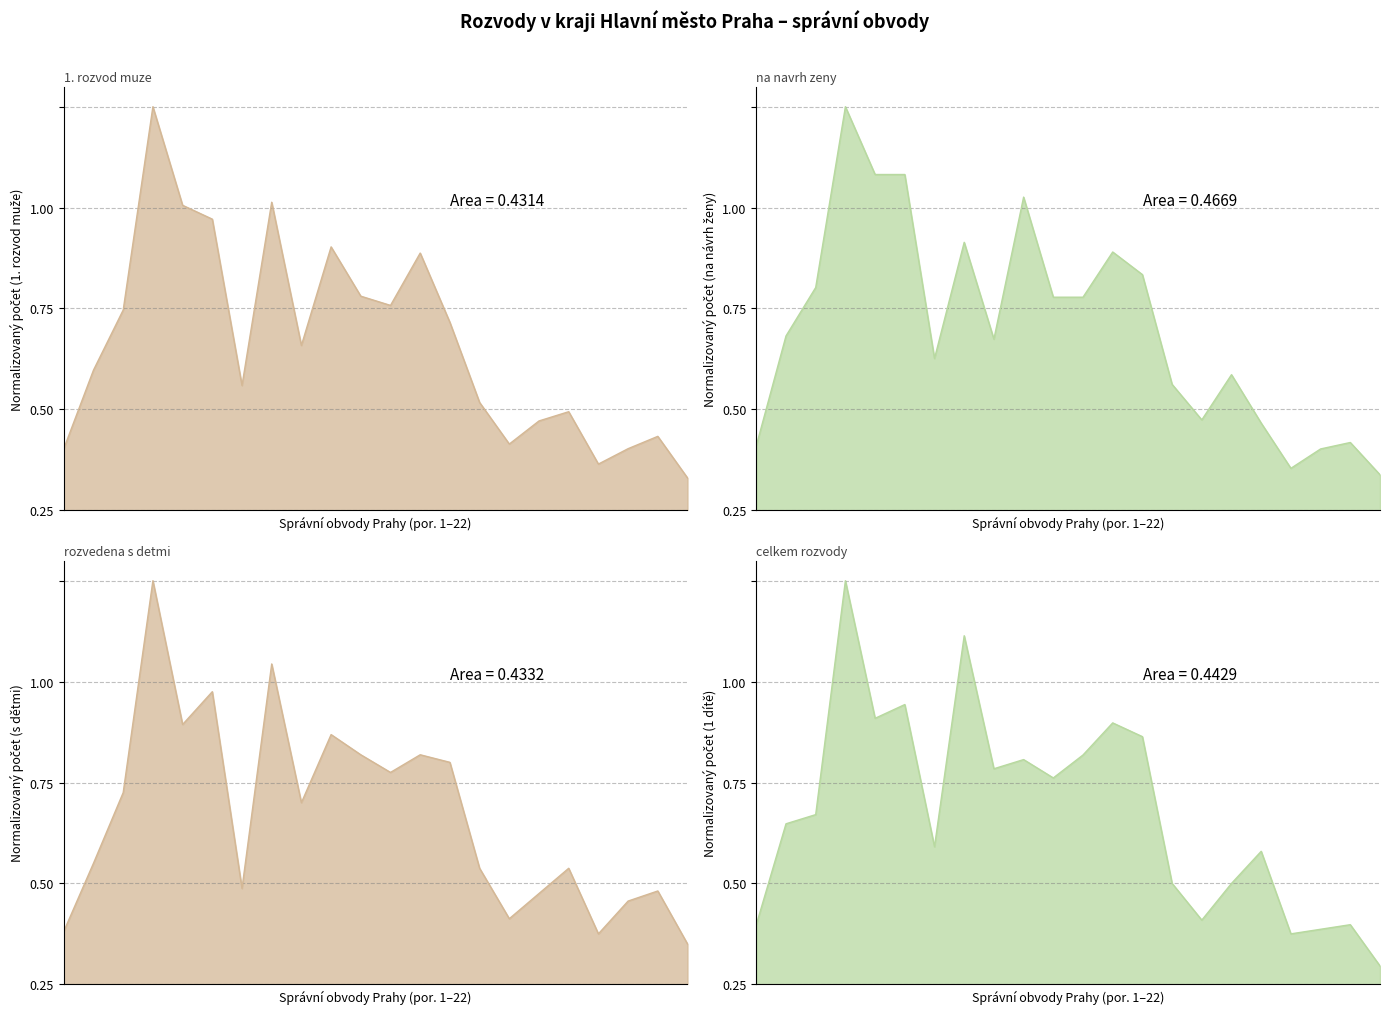

Rank the series at Praha 19 from lowest to highest value.

na navrh zeny (col_2), 1. rozvod muze (col_4), rozvedena s detmi (col_6), celkem rozvody (col_7)